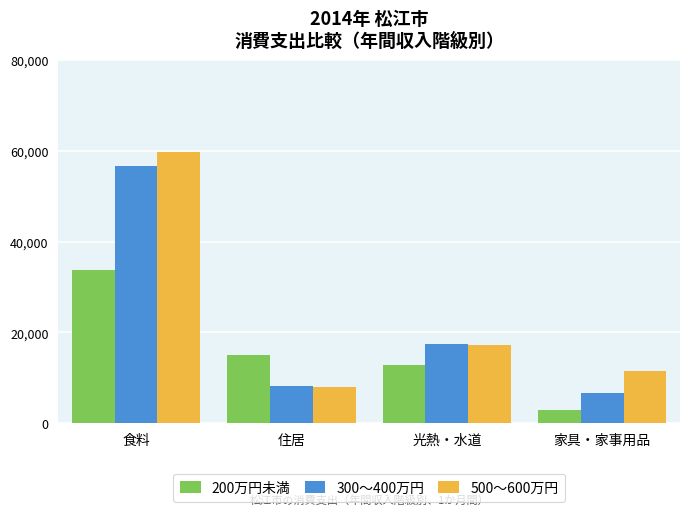

What is the average value of the 200万円未満 series?

16053